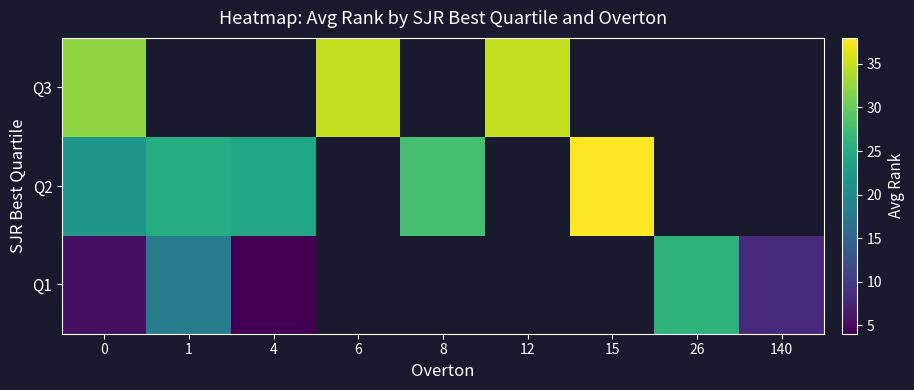

At how many categories does at least one series exceed 9?

8